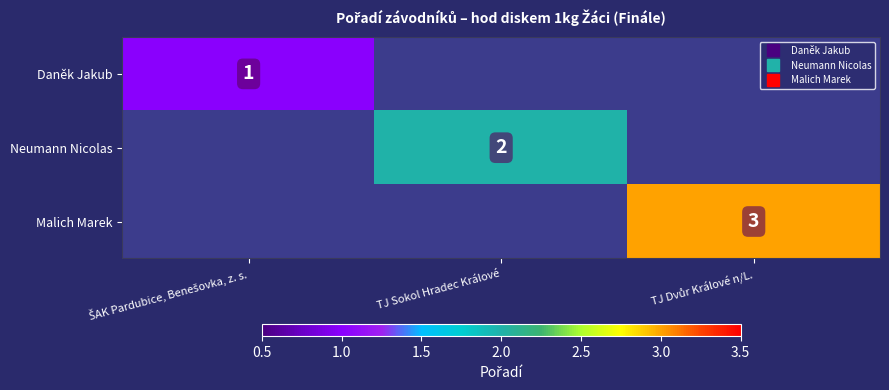

What is the difference between the highest and lowest values at TJ Dvůr Králové n/L.?

3